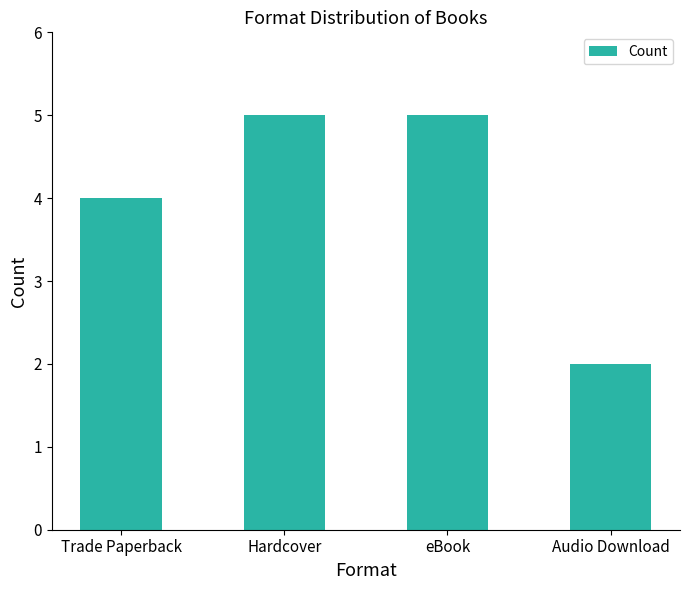

Reading left to right, transcribe all the data shown in this chart.

Trade Paperback=4	Hardcover=5	eBook=5	Audio Download=2